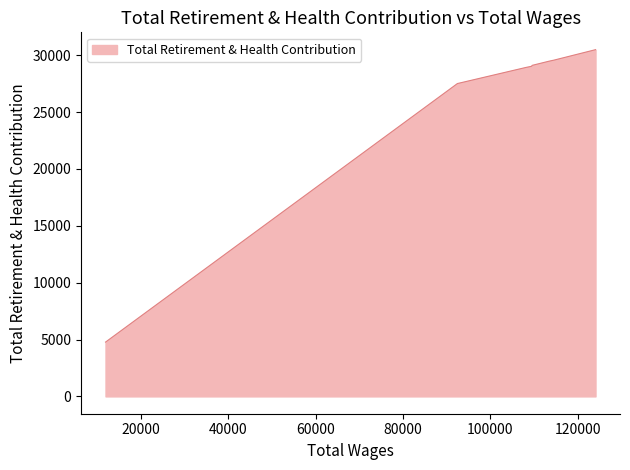

The value at 113397.0 is 29468. True or false?

True